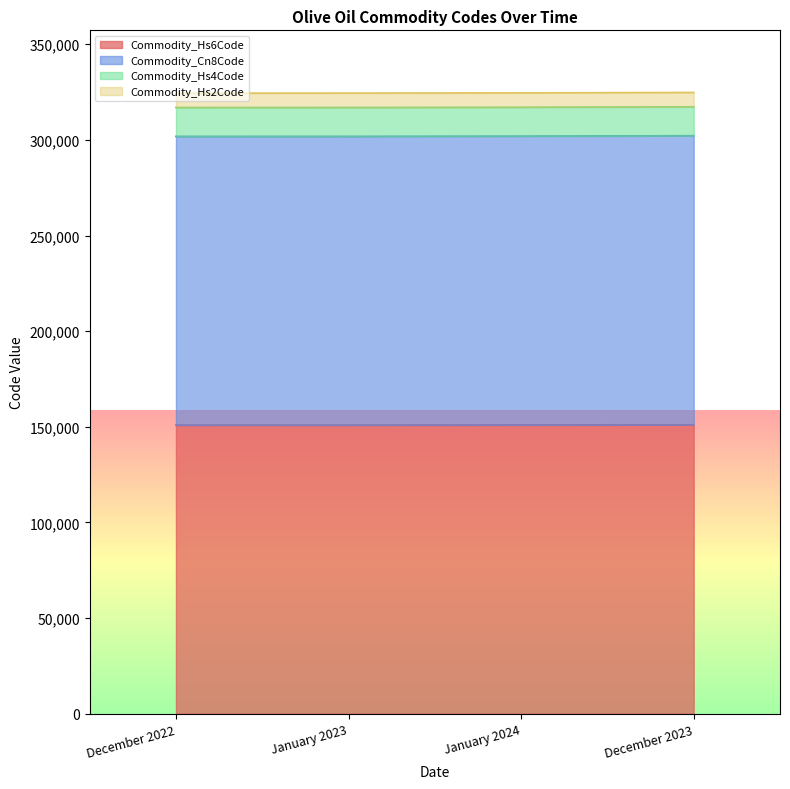

At which label does Commodity_Hs6Code first exceed 150990?

December 2023